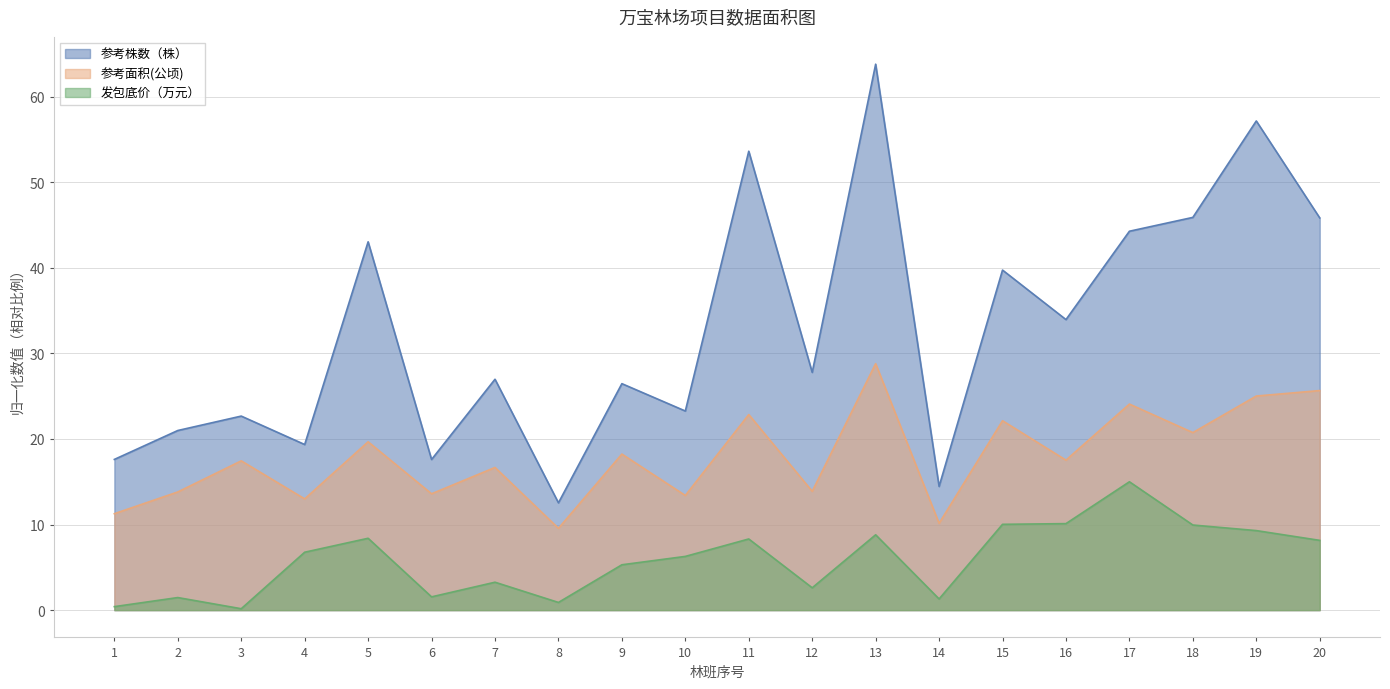

Rank the series by their average value, from lowest to highest.

发包底价（万元）, 参考面积(公顷), 参考株数（株）